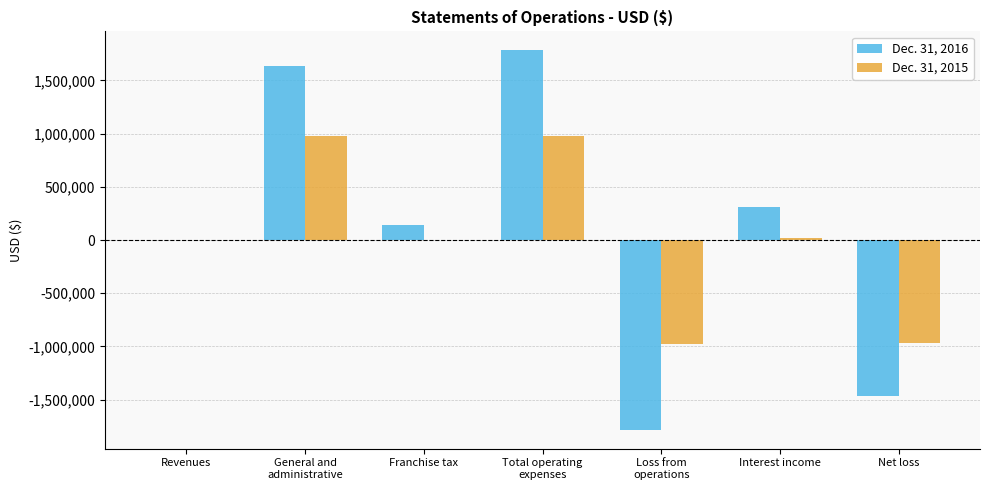

What is the maximum value shown in the chart?

1783231